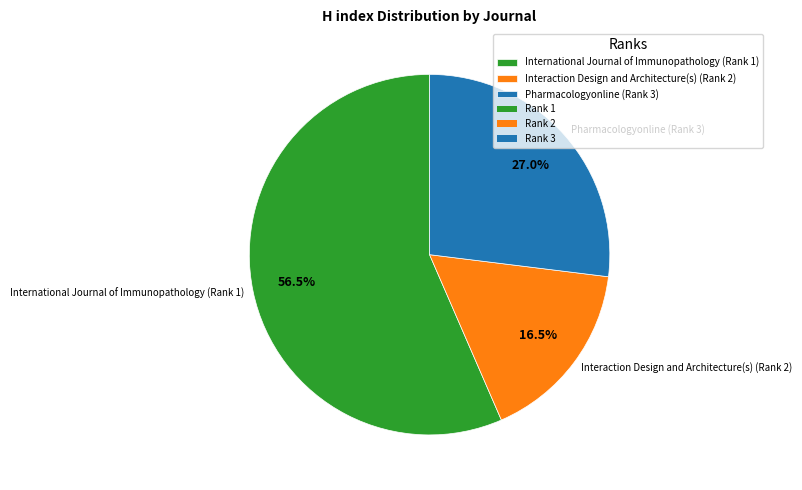

Rank the categories by value from lowest to highest.

Interaction Design and Architecture(s) (Rank 2), Pharmacologyonline (Rank 3), International Journal of Immunopathology (Rank 1)